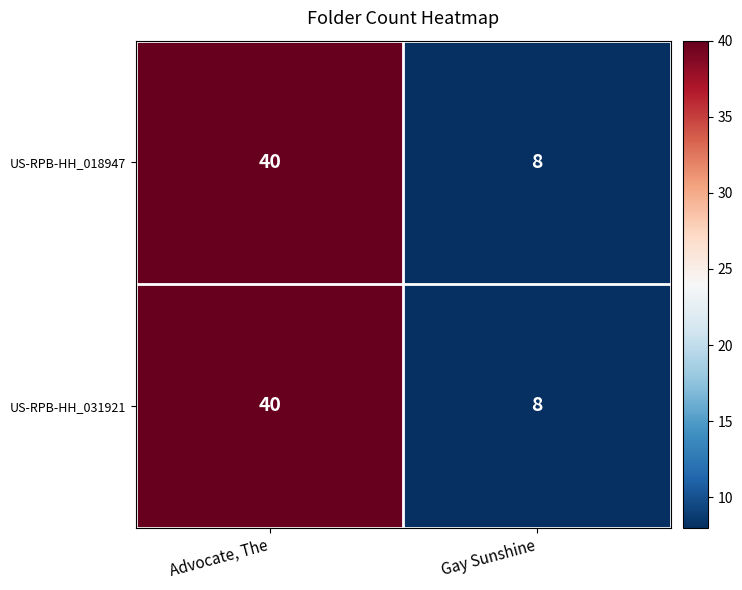

How many categories are shown in the chart?

2